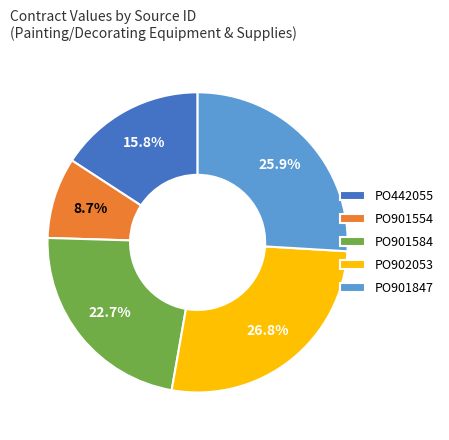

Is PO901847 the majority of the pie?

No